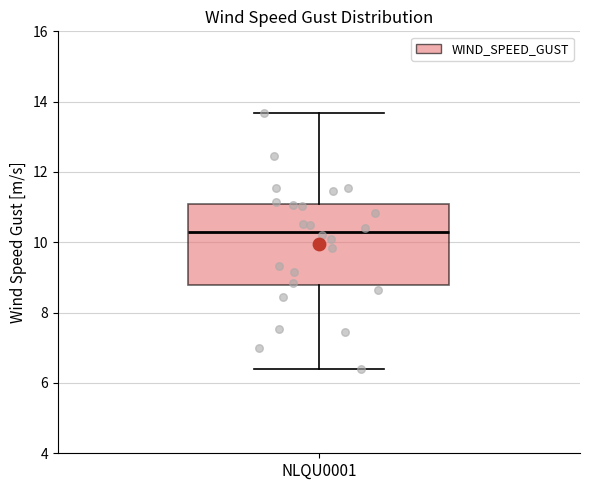

Where does the median line of the box for NLQU0001 sit on the y-axis? The values are not printed on the chart, so give them approximately, as read against the axis.

10.4